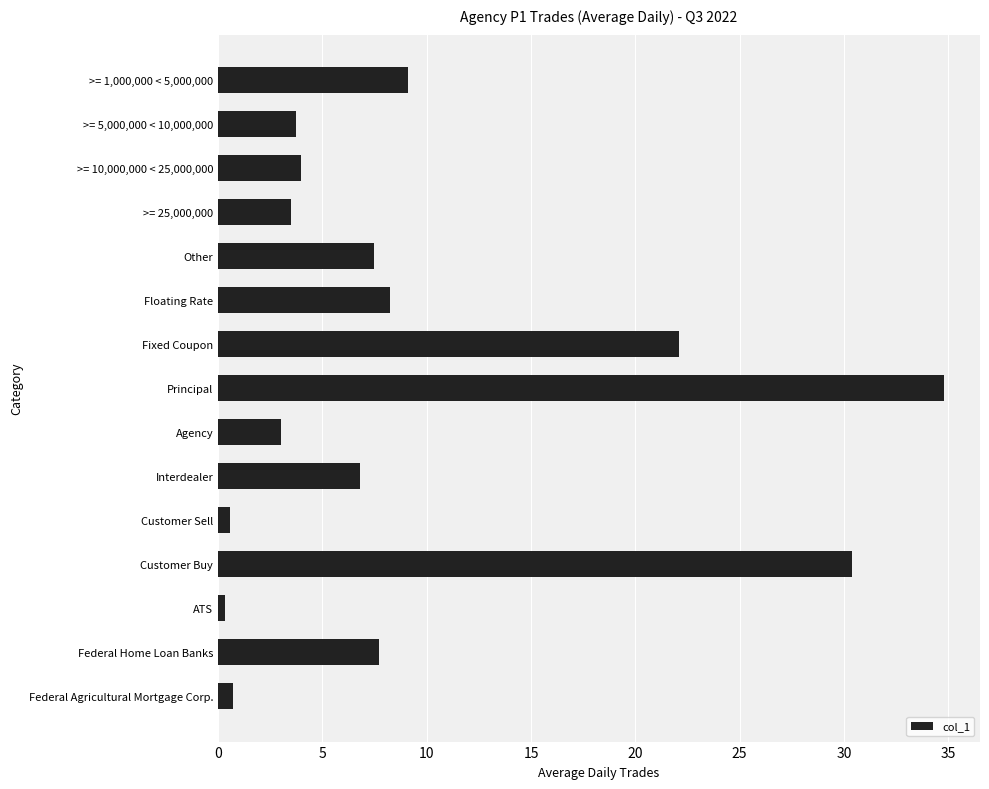

What is the greatest value displayed?

34.8